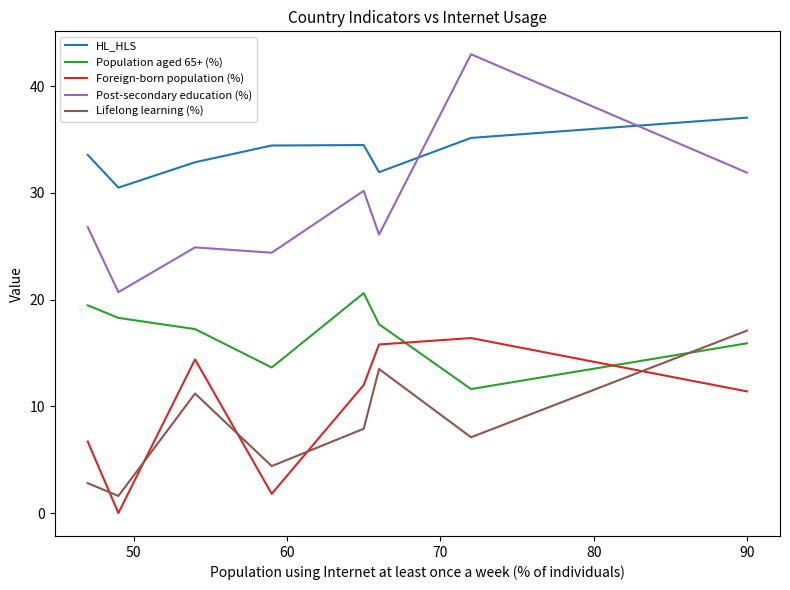

At how many categories does at least one series exceed 19?

8